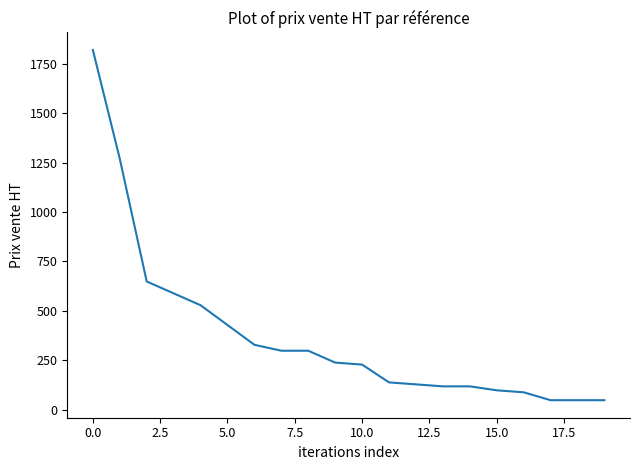

What is the greatest value displayed?

1819